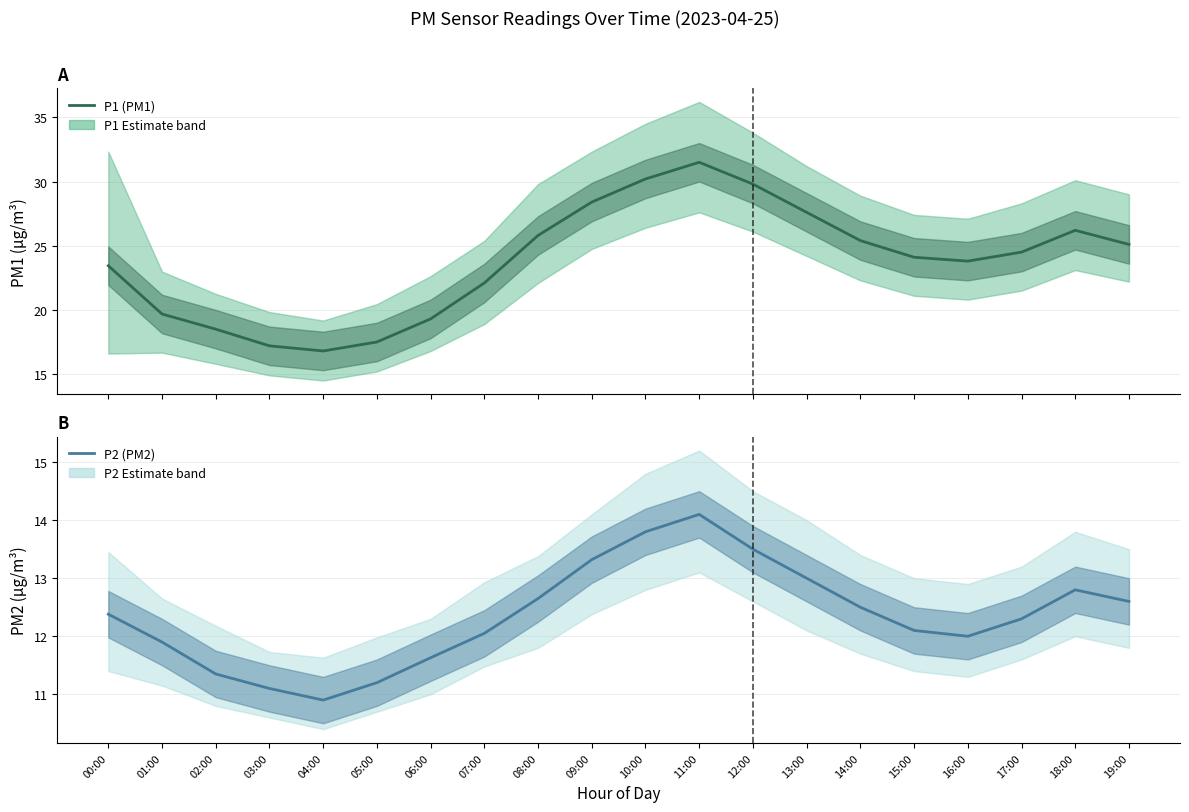

At which category does P1 (PM1 Estimate) reach its first local valley?

04:00